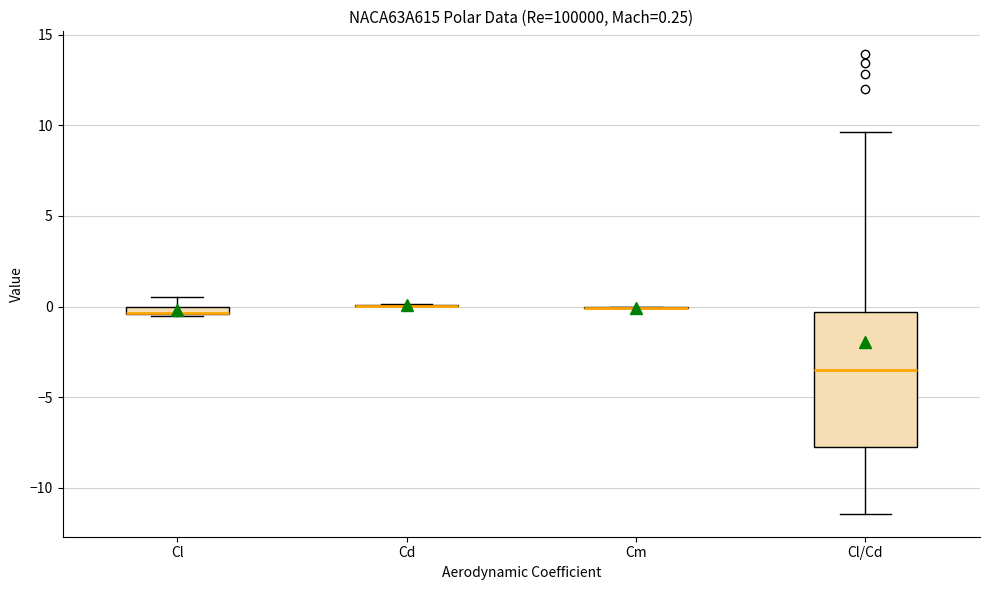

Which box is the tallest, from its lower edge to its upper edge?

Cl/Cd